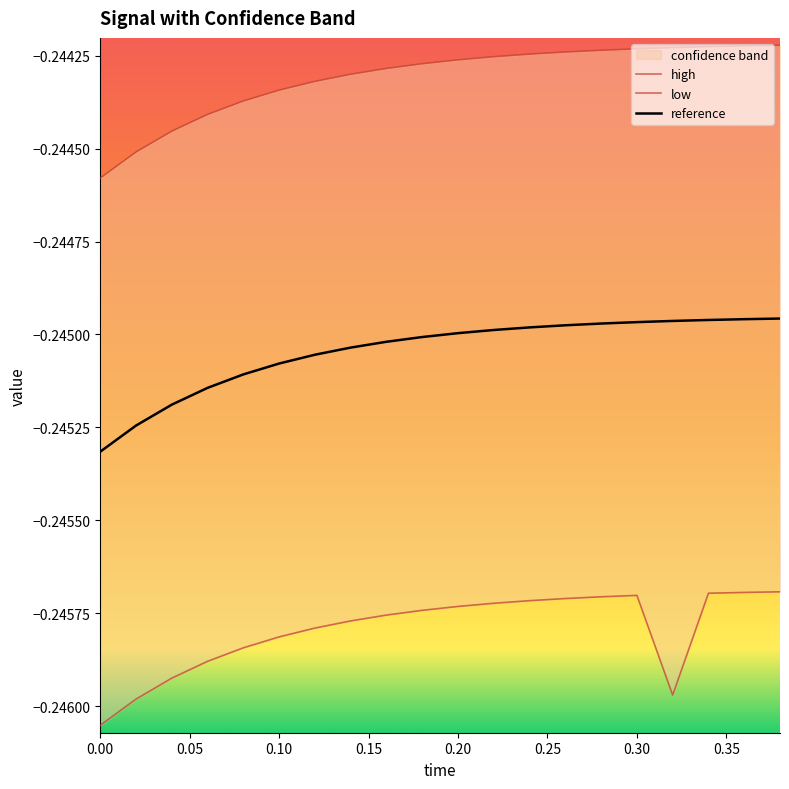

The reference series shows -0.1 at 0.30. True or false?

False